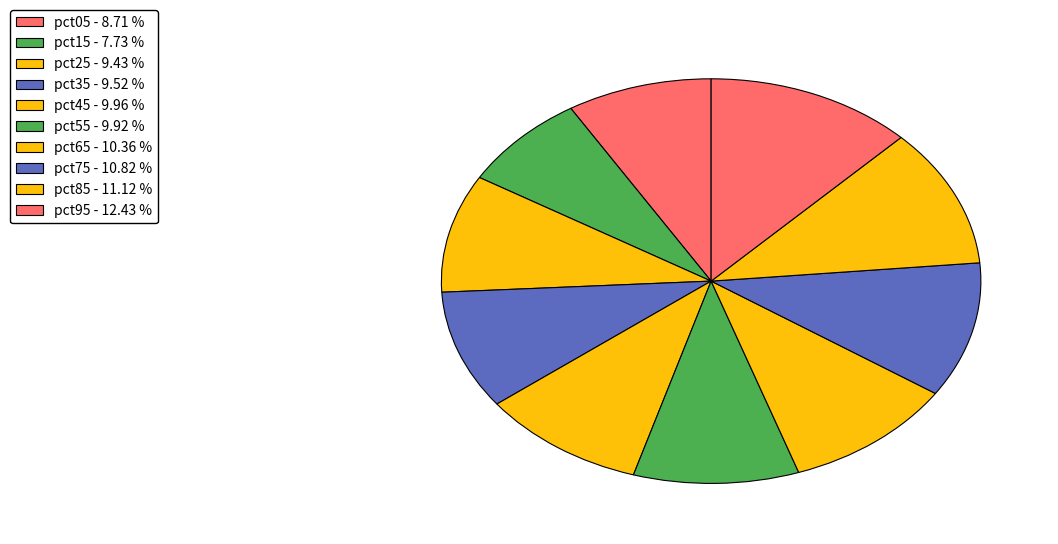

Does any single category account for the majority?

No